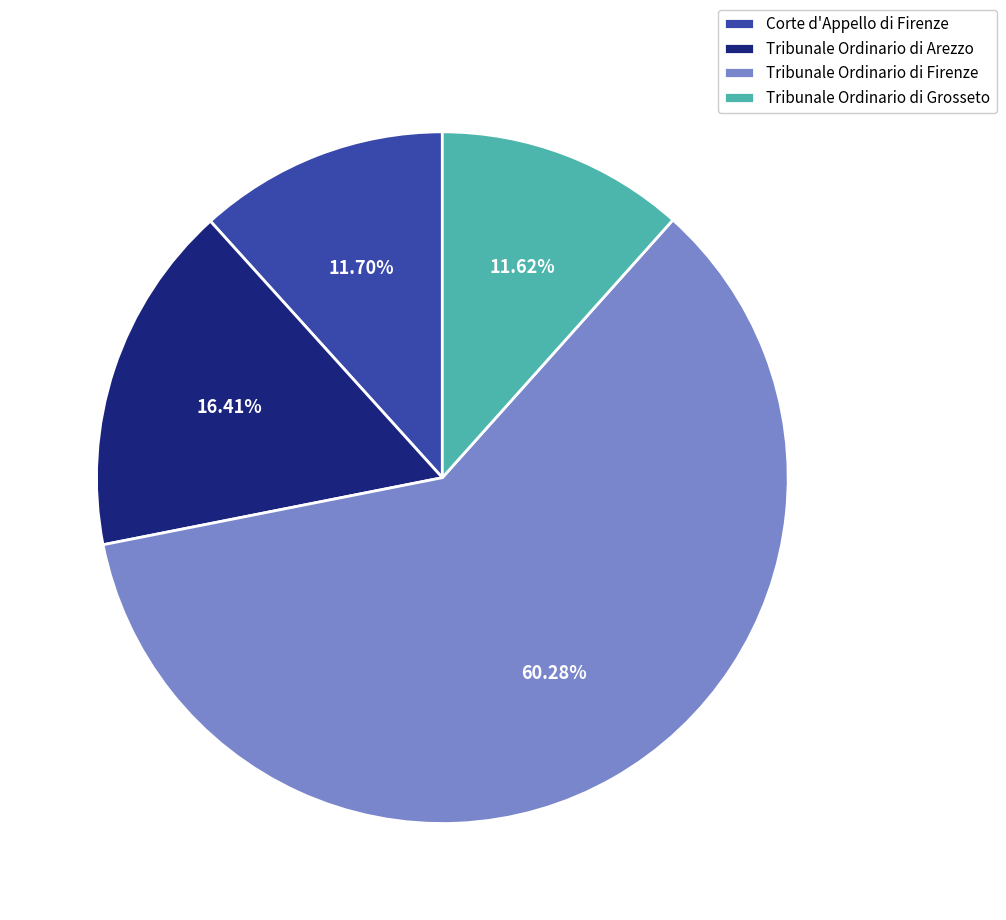

Is the sum of Tribunale Ordinario di Arezzo and Tribunale Ordinario di Firenze greater than half?

Yes